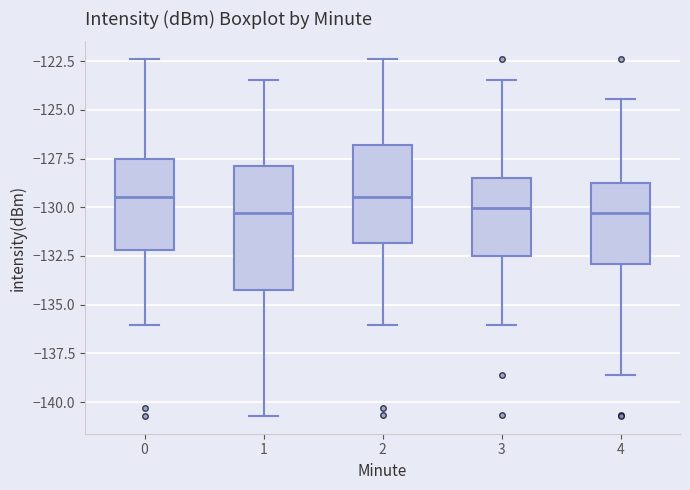

Where does the lower whisker of the box at x = 4 end on the y-axis? The values are not printed on the chart, so give them approximately, as read against the axis.

-138.5